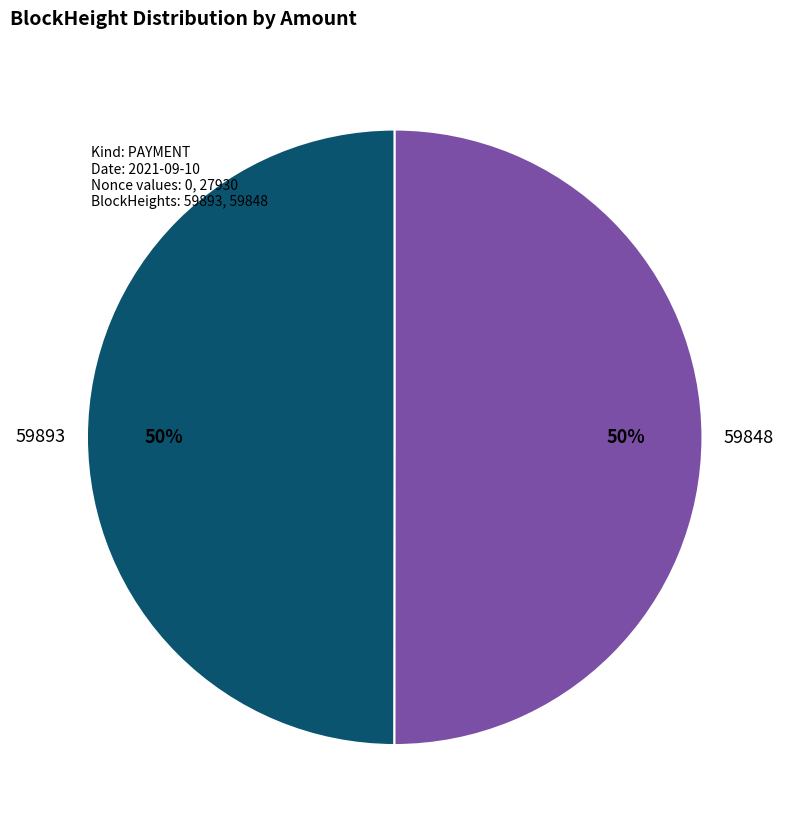

To the nearest percent, what is the average slice percentage?

50%